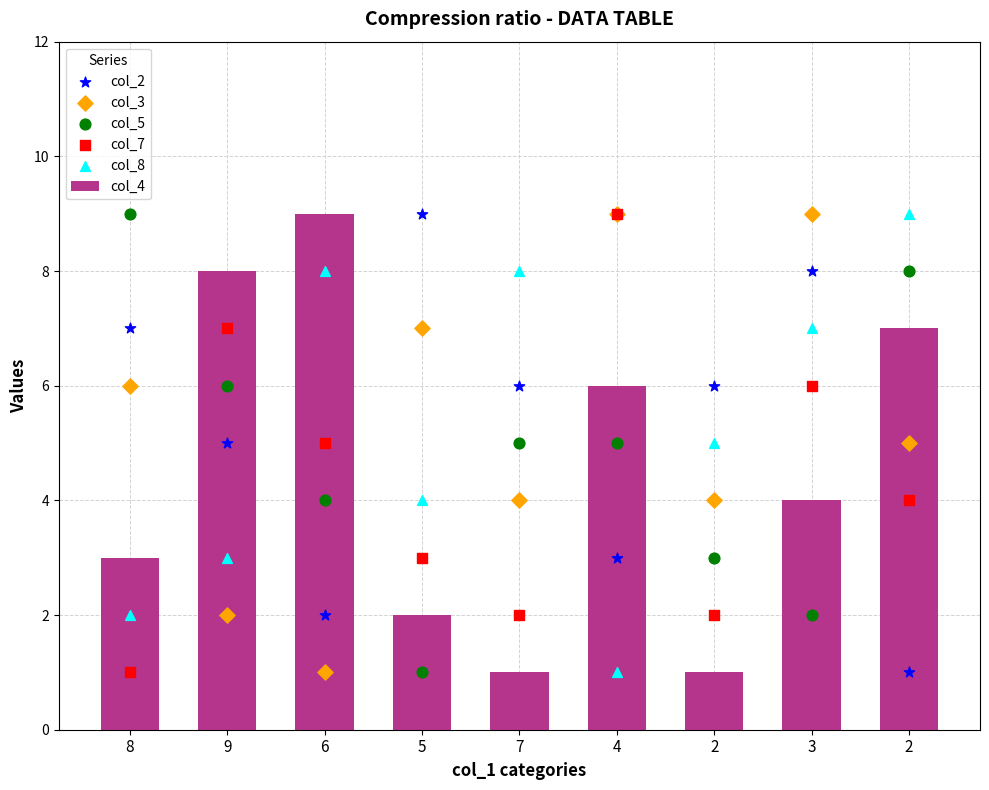

What are all the series names shown in the legend?

col_4, col_2, col_3, col_5, col_7, col_8